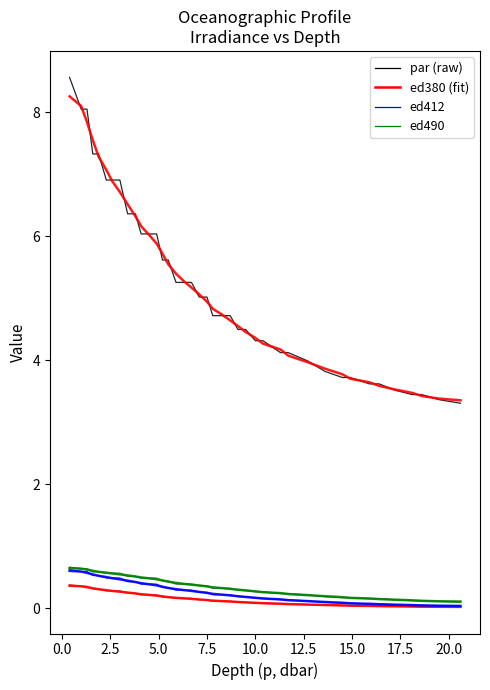

What position from the right is 12.5?

34